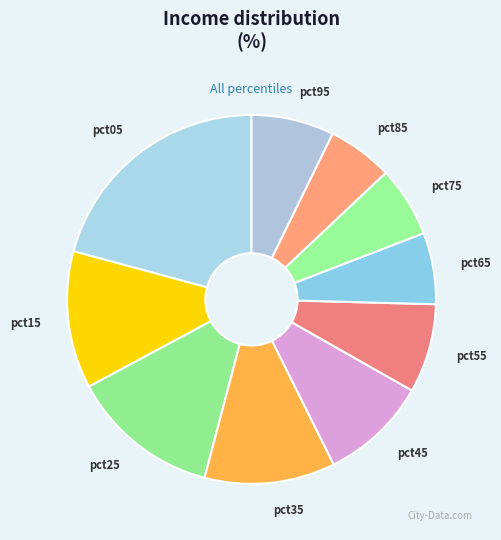

Do pct05 and pct45 together represent more than half of the pie?

No